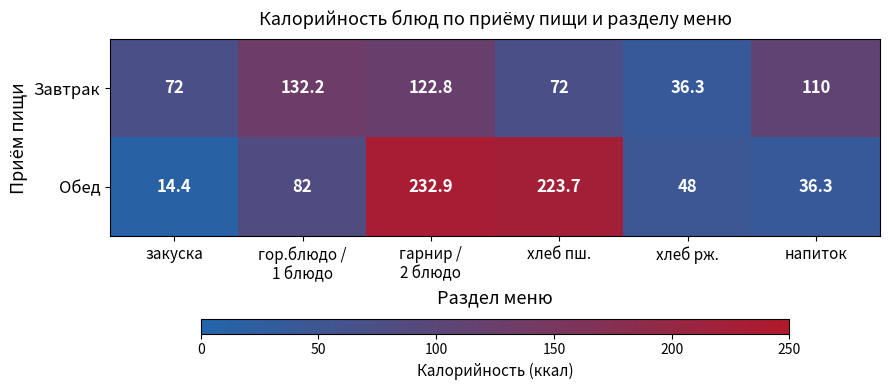

At how many categories does at least one series exceed 101?

4